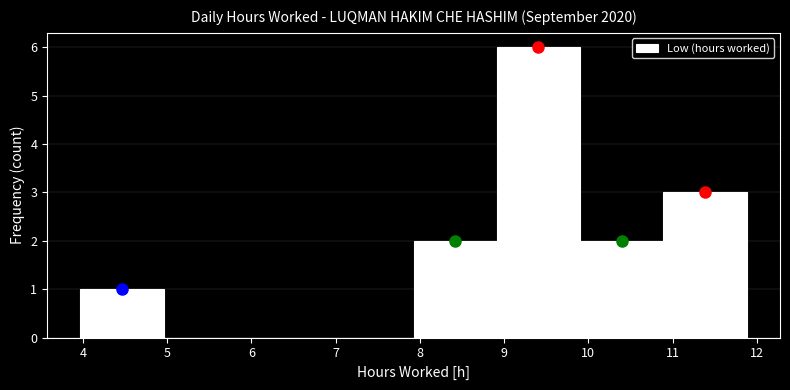

Reading left to right, transcribe this chart: for each bar, give the range it covers on the x-axis and its height. Neither the bar edges nor the heights are printed on the chart, so give them approximately, as read against the axes.

4.0 to 5.0: 1
5.0 to 5.9: 0
5.9 to 6.9: 0
6.9 to 7.9: 0
7.9 to 8.9: 2
8.9 to 9.9: 6
9.9 to 10.9: 2
10.9 to 11.9: 3